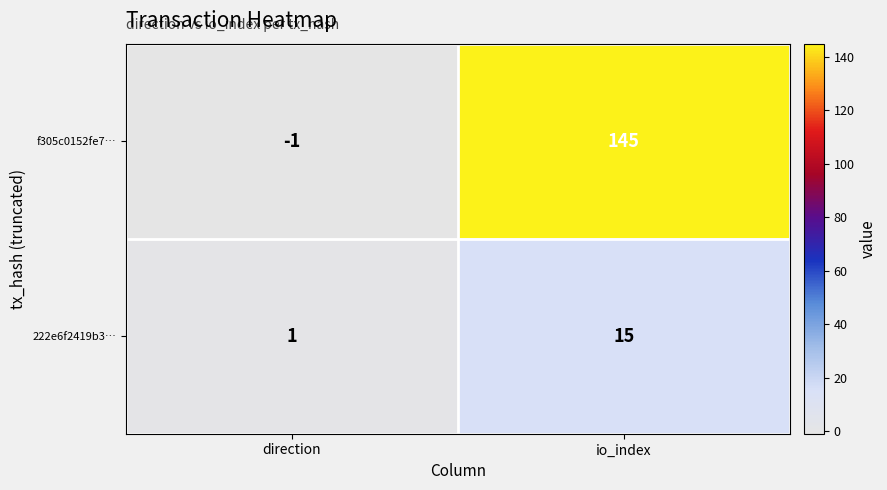

Between direction and io_index, which series saw the biggest shift?

f305c0152fe7…